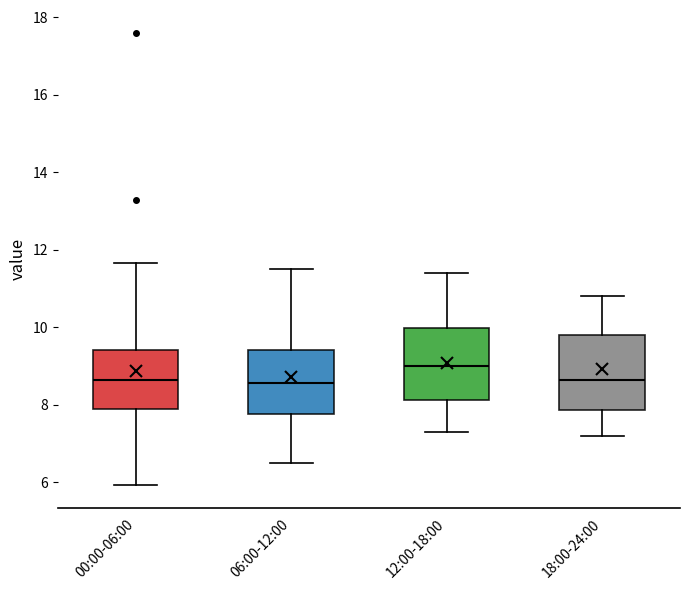

Reading left to right, read every box against the y-axis: the position of its median line, the range the box covers, and the ends of its whiskers. The values are not printed on the chart, so give them approximately, as read against the axis.

00:00-06:00: median 8.6, box 8.0 to 9.4, whiskers 6.0 to 11.6
06:00-12:00: median 8.6, box 7.8 to 9.4, whiskers 6.6 to 11.6
12:00-18:00: median 9.0, box 8.2 to 10.0, whiskers 7.4 to 11.4
18:00-24:00: median 8.6, box 7.8 to 9.8, whiskers 7.2 to 10.8